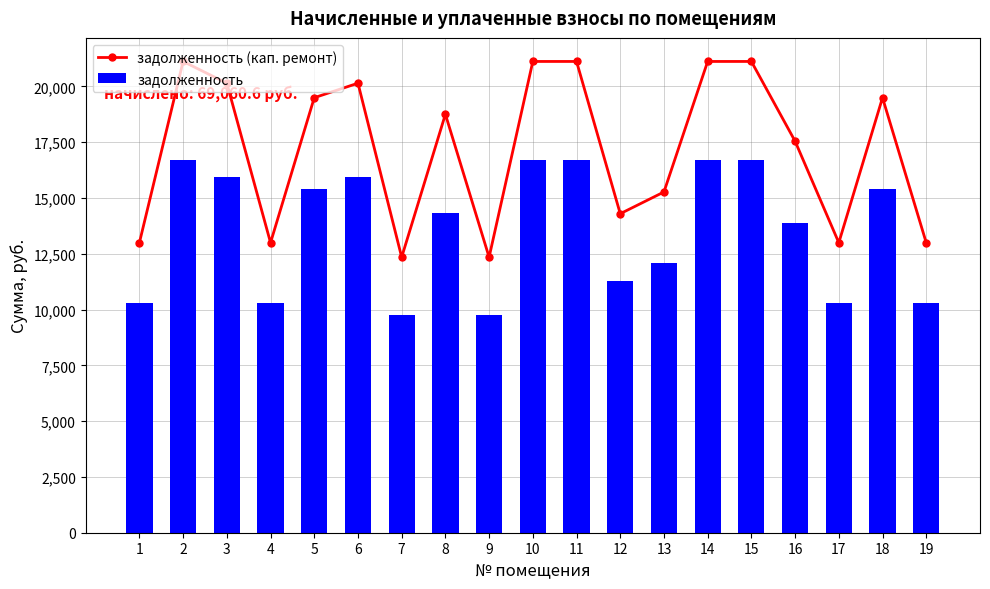

Which category has the lowest value in the задолженность series?

7